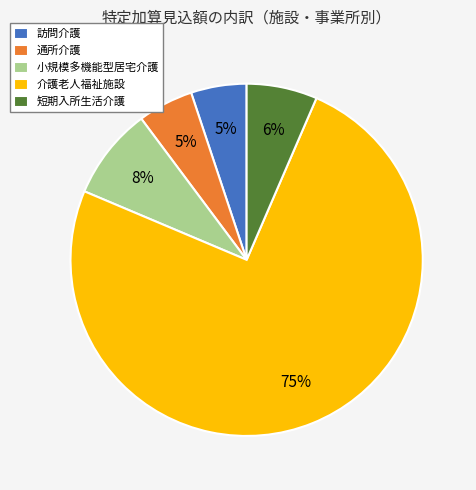

To the nearest percent, what percentage of the pie is 通所介護?

5%